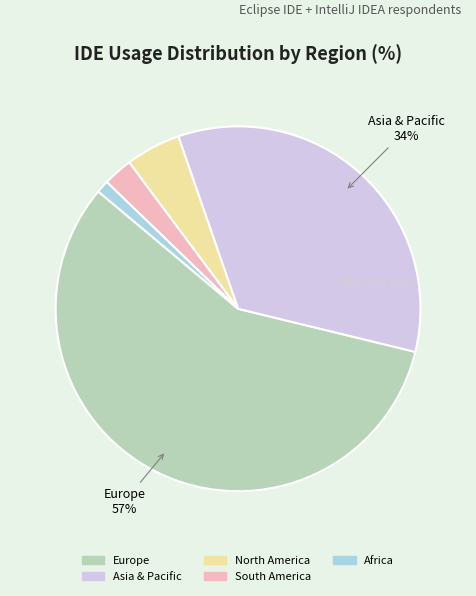

Which slice is the largest?

Europe